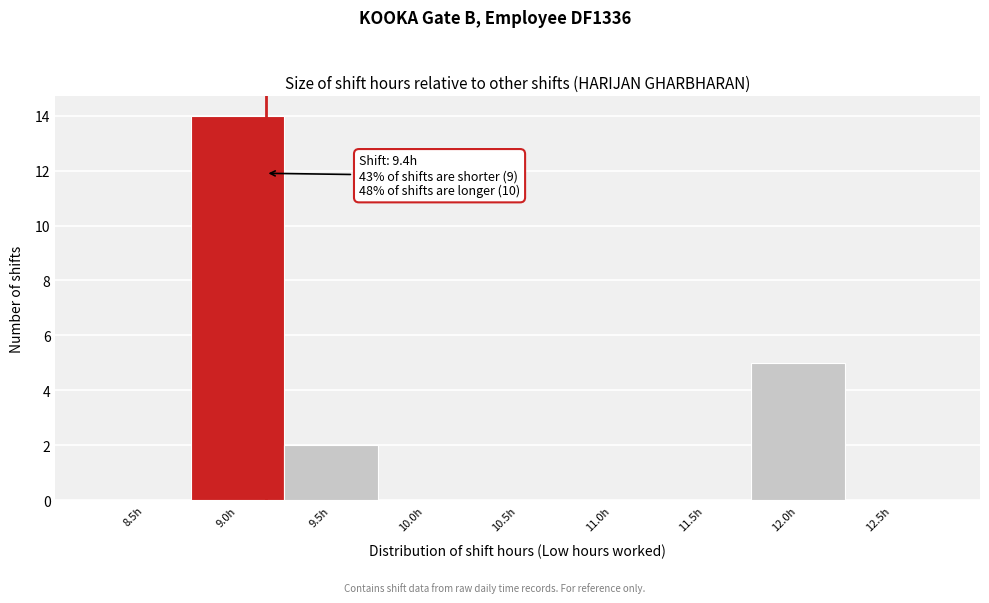

Reading left to right, transcribe all the data shown in this chart.

8.5h=0	9.0h=14	9.5h=2	10.0h=0	10.5h=0	11.0h=0	11.5h=0	12.0h=5	12.5h=0